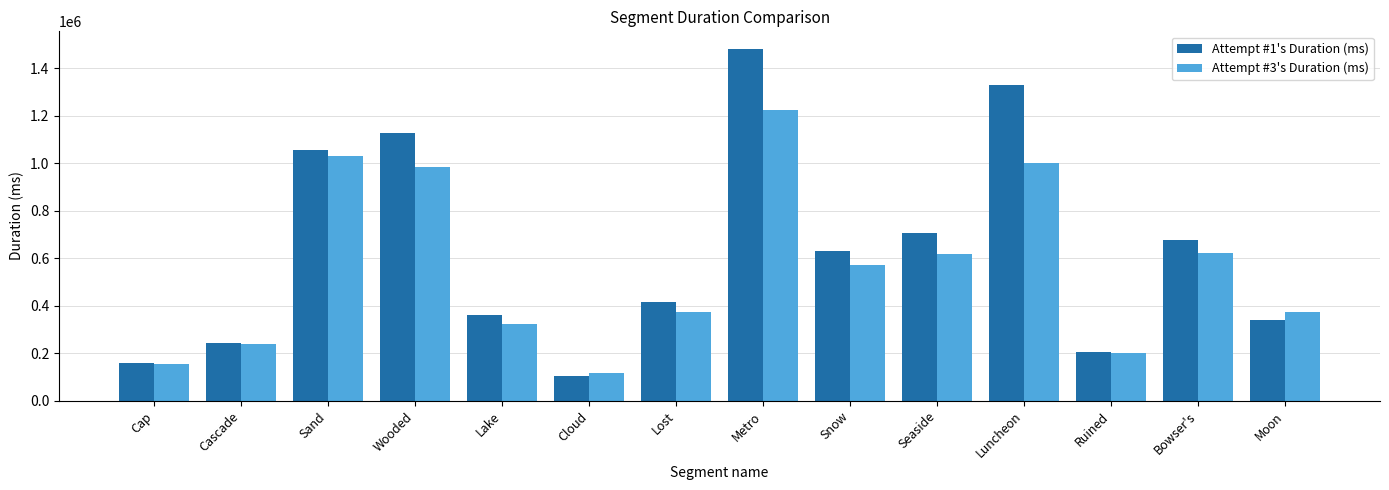

True or false: Attempt #1's Duration (ms) has a value of 419228 at Snow.

False